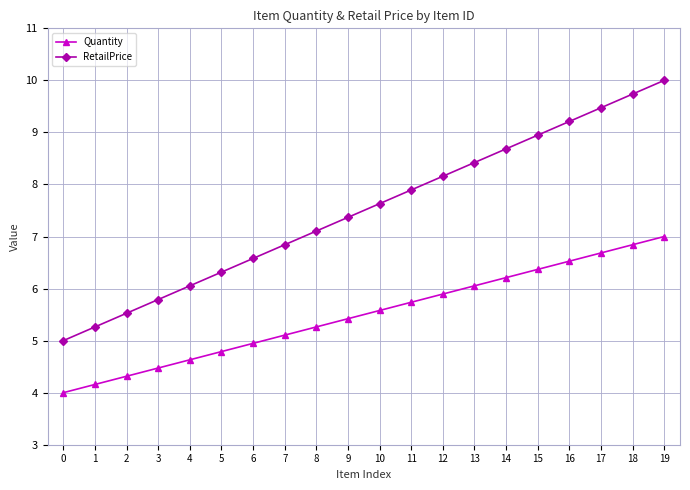

What value does the RetailPrice series have at 6?

6.6